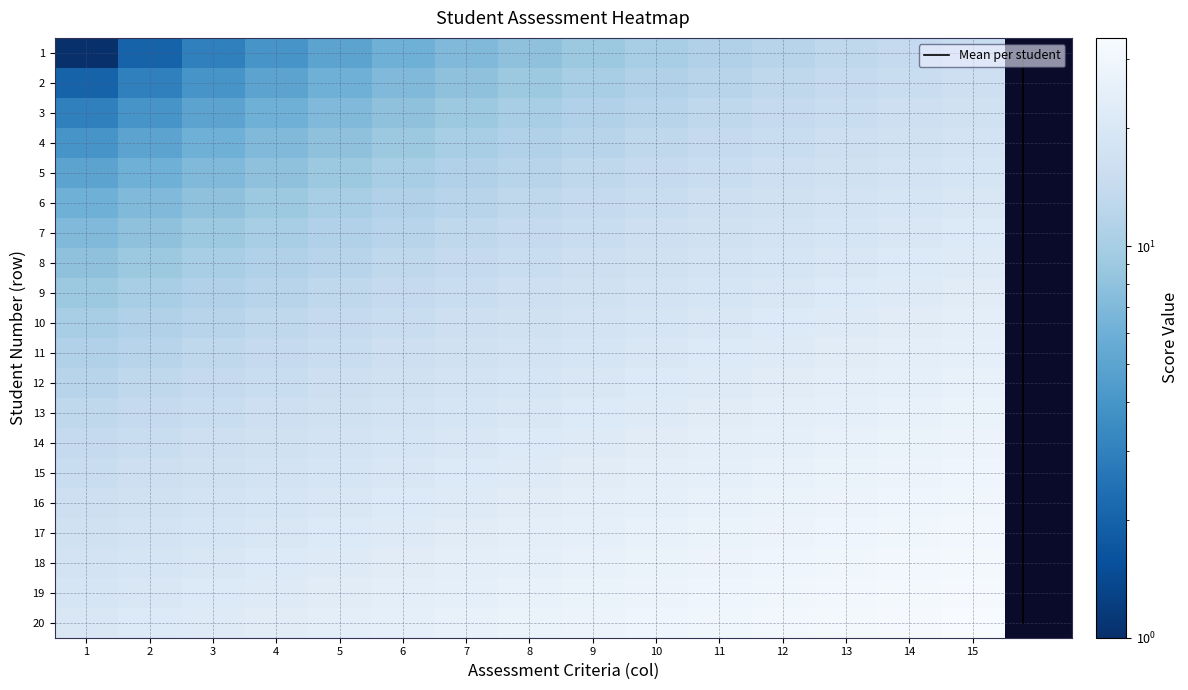

What is the maximum value shown in the chart?

34